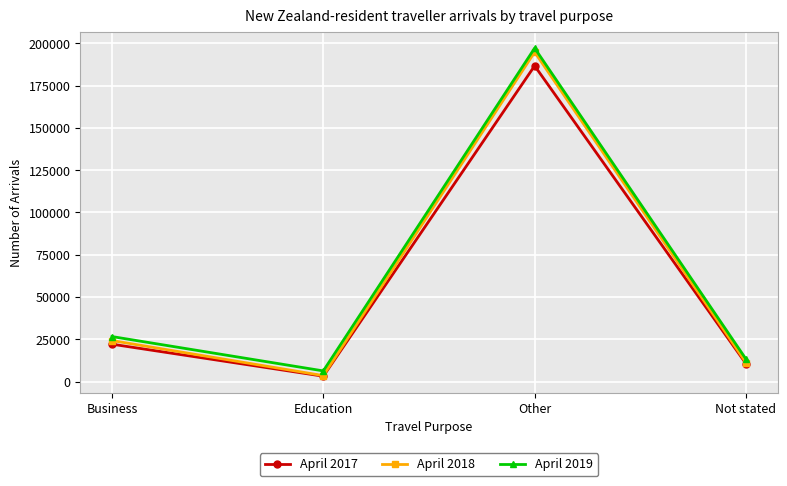

Reading left to right, list all the values displayed in this chart.

April 2017: 22080	3140	186700	10534
April 2018: 24220	3500	194820	11212
April 2019: 26590	6275	197162	13275